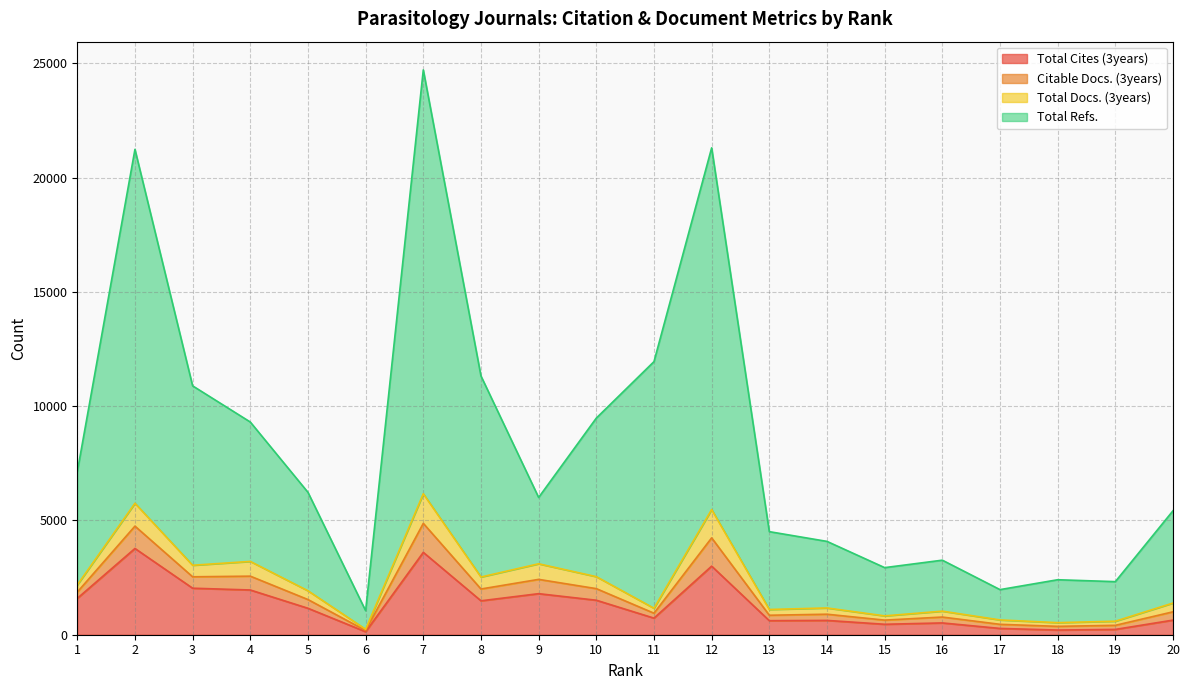

What are all the series names shown in the legend?

Total Cites (3years), Citable Docs. (3years), Total Docs. (3years), Total Refs.